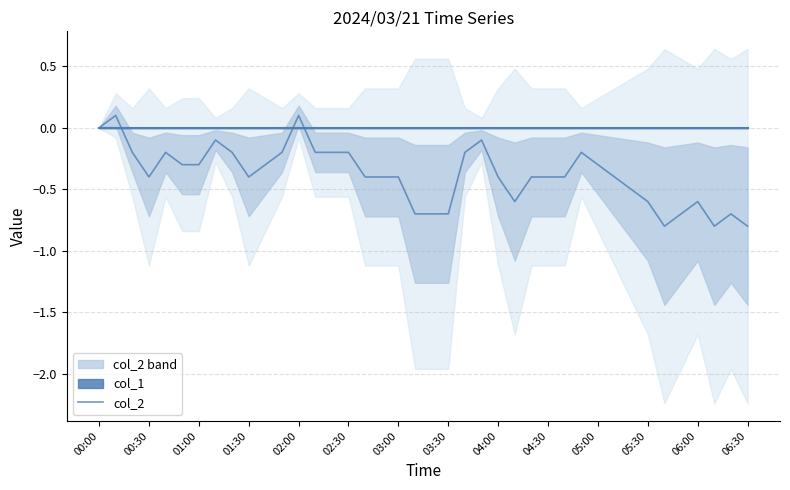

What is the lowest value of the col_2 series?

-0.8